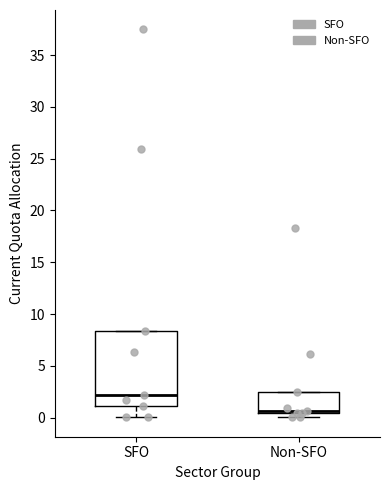

Reading left to right, transcribe this box plot: for each box, give where its median line is, the range the box spans, and where its two whiskers end, as read against the y-axis. The values are not printed on the chart, so give them approximately, as read against the axis.

SFO: median 2.0, box 1.0 to 8.5, whiskers 0.0 to 8.5
Non-SFO: median 0.5 (just above the box's lower edge), box 0.5 to 2.5, whiskers 0.0 to 2.5